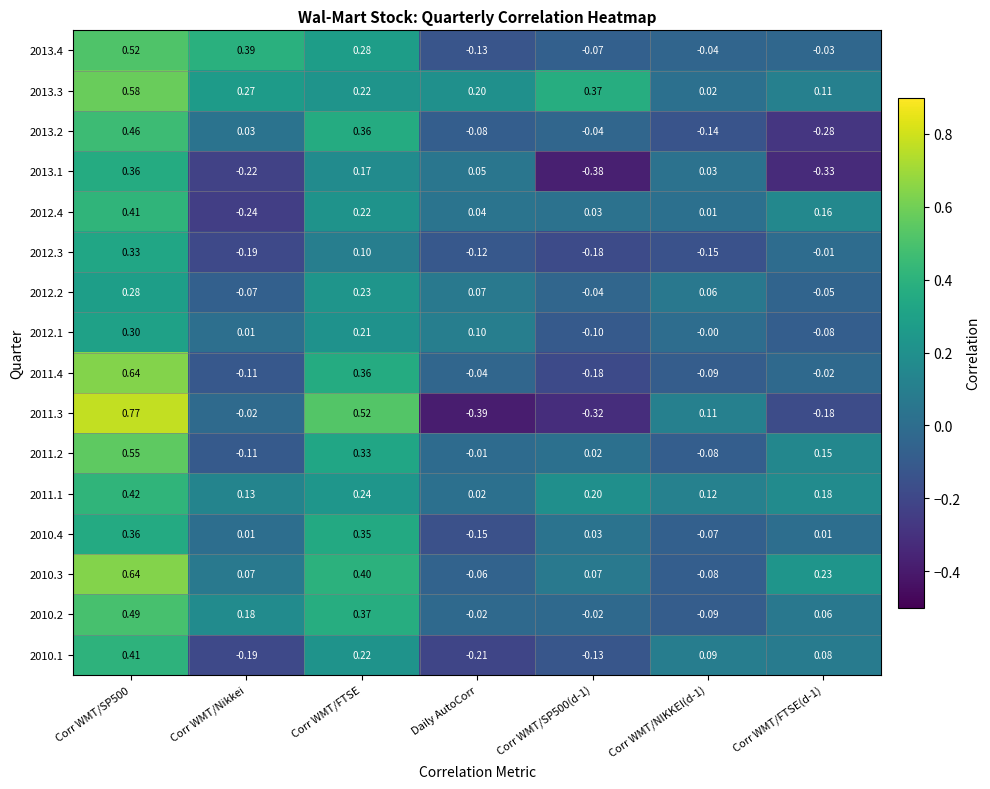

What is the difference between the highest and lowest values at Corr WMT/FTSE?

0.4